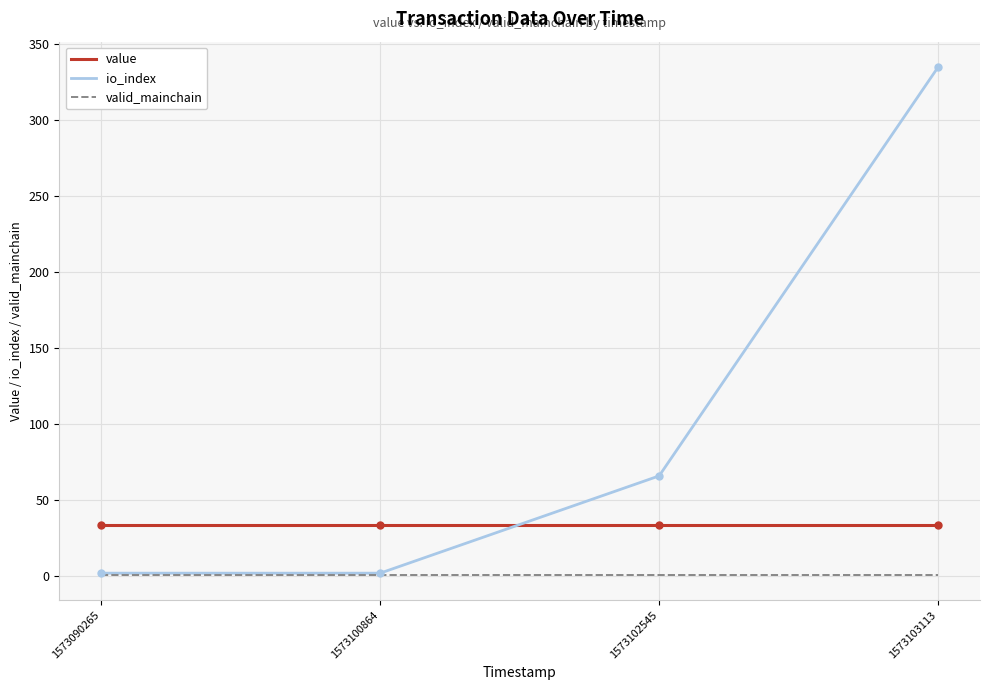

Is it true that value equals 33.4 at 1573100864?

True